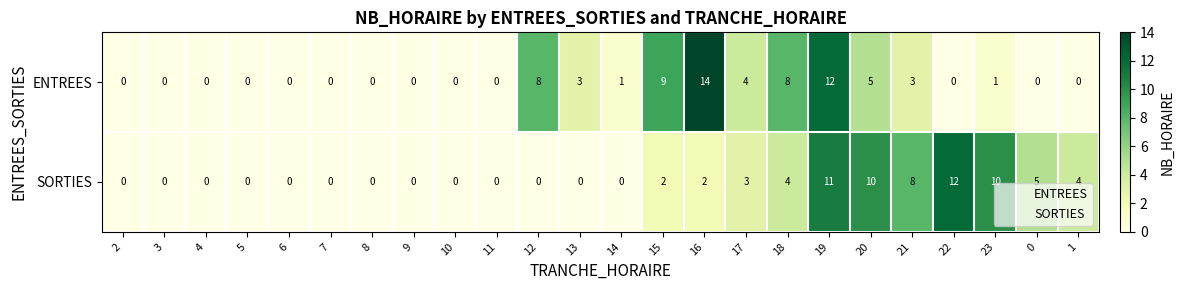

Is it true that ENTREES equals 1 at 20?

False